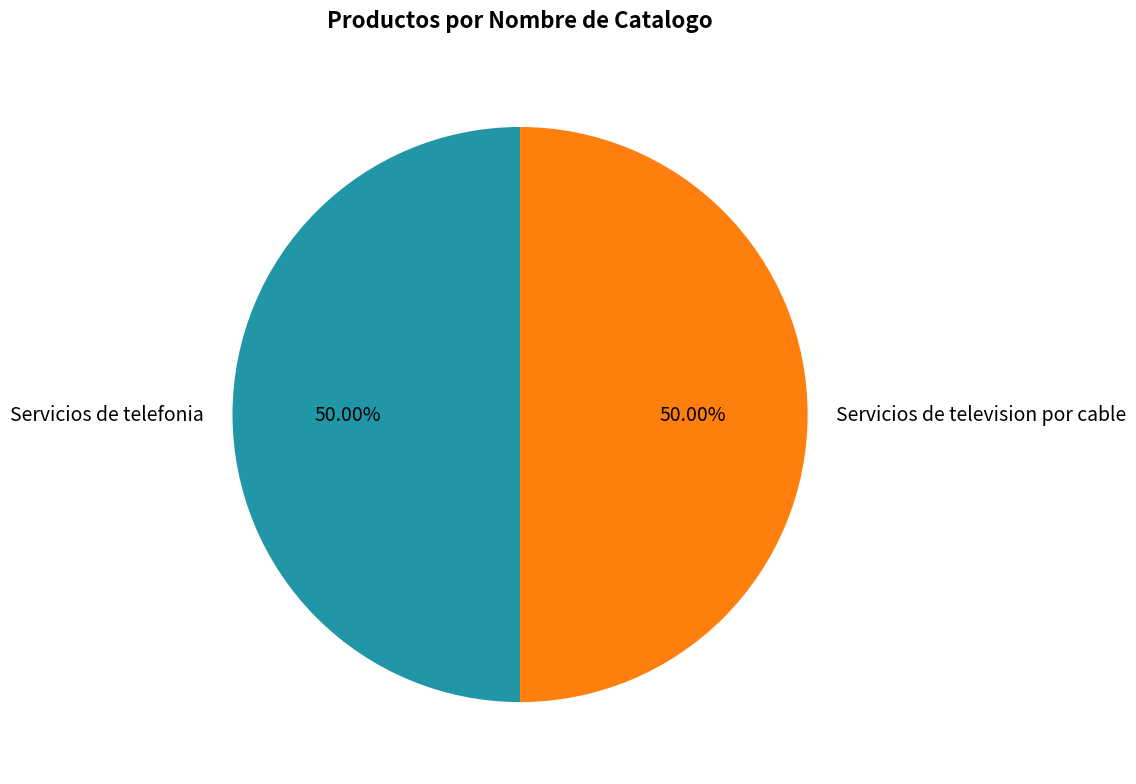

Count the number of slices in the pie.

2